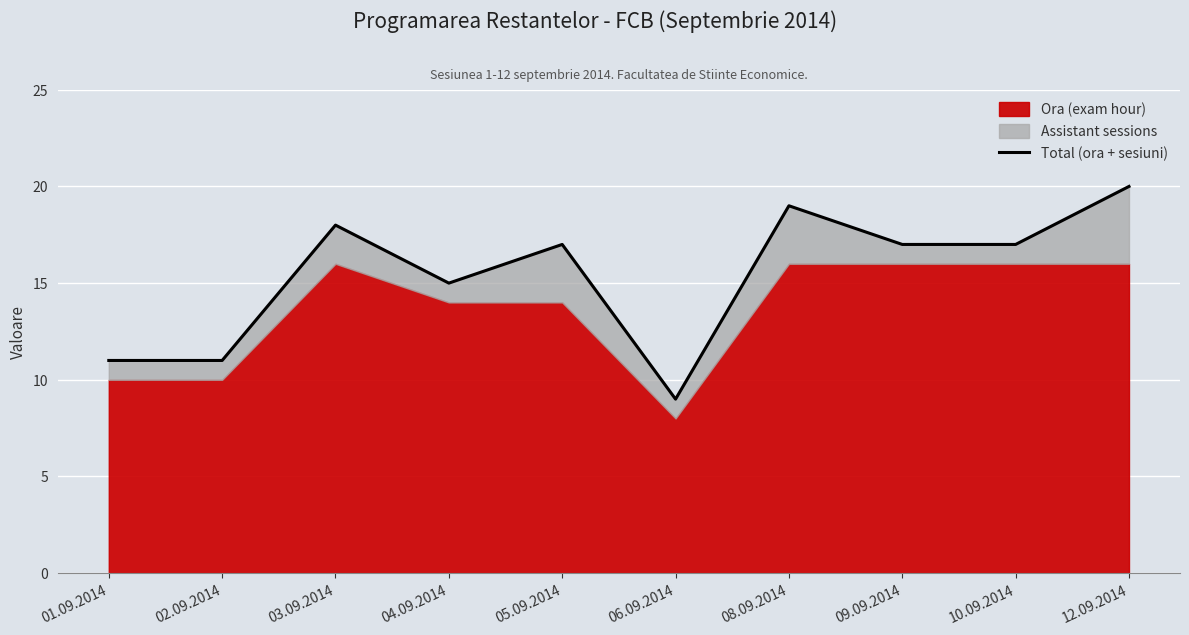

What is the difference between the values at 01.09.2014 and 05.09.2014?

6